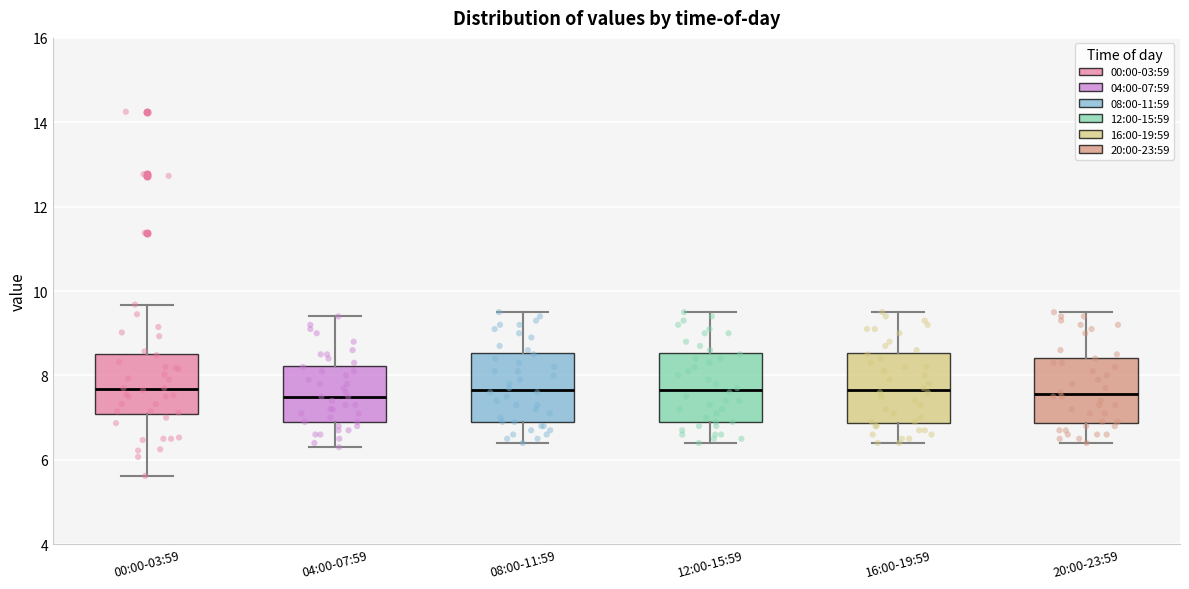

Reading left to right, read every box against the y-axis: the position of its median line, the range the box covers, and the ends of its whiskers. The values are not printed on the chart, so give them approximately, as read against the axis.

00:00-03:59: median 7.6, box 7.0 to 8.6, whiskers 5.6 to 9.6
04:00-07:59: median 7.6, box 7.0 to 8.2, whiskers 6.4 to 9.4
08:00-11:59: median 7.6, box 7.0 to 8.6, whiskers 6.4 to 9.6
12:00-15:59: median 7.6, box 7.0 to 8.6, whiskers 6.4 to 9.6
16:00-19:59: median 7.6, box 6.8 to 8.6, whiskers 6.4 to 9.6
20:00-23:59: median 7.6, box 6.8 to 8.4, whiskers 6.4 to 9.6